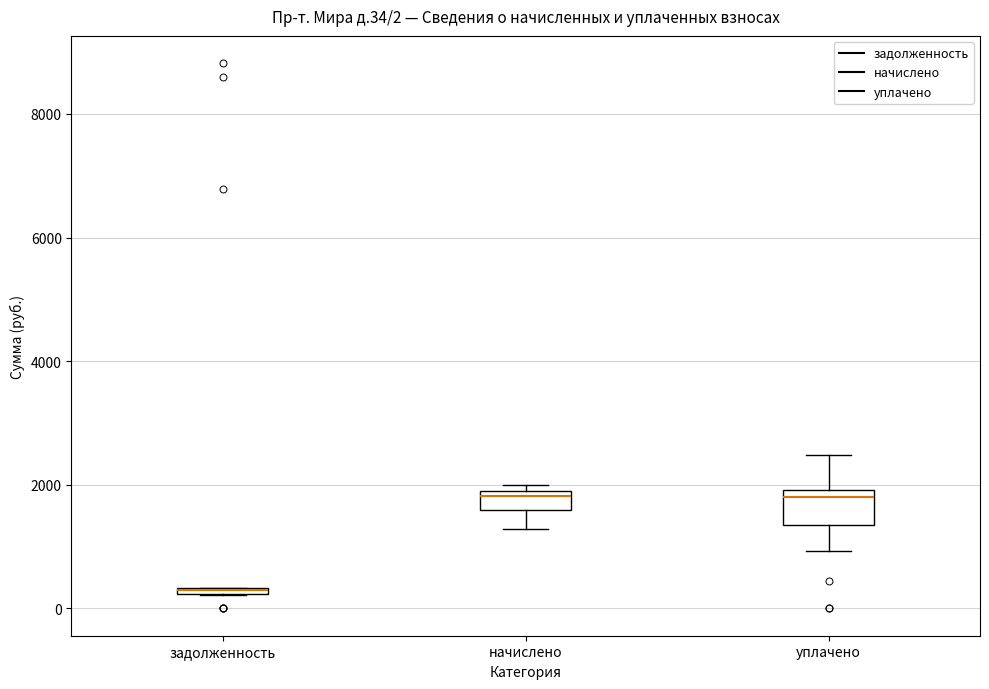

Comparing the boxes themselves (not the whiskers), which one is the tallest?

уплачено